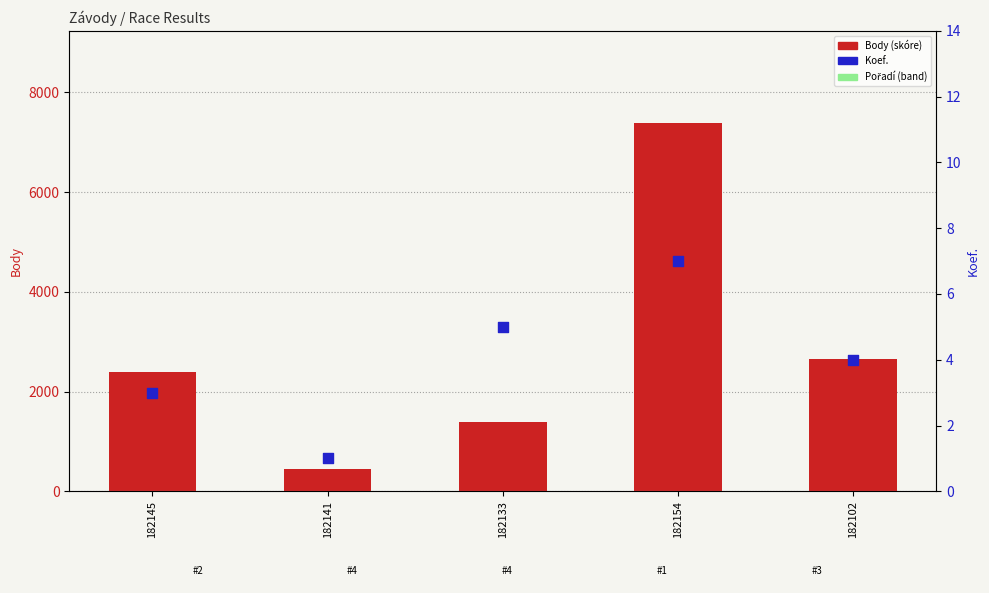

What is the total value across all series at 182145?

2403